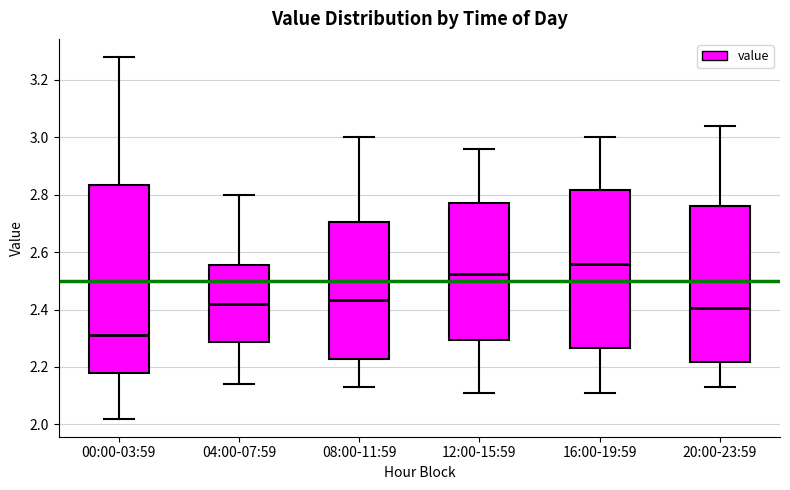

Which box is the tallest, from its lower edge to its upper edge?

00:00-03:59